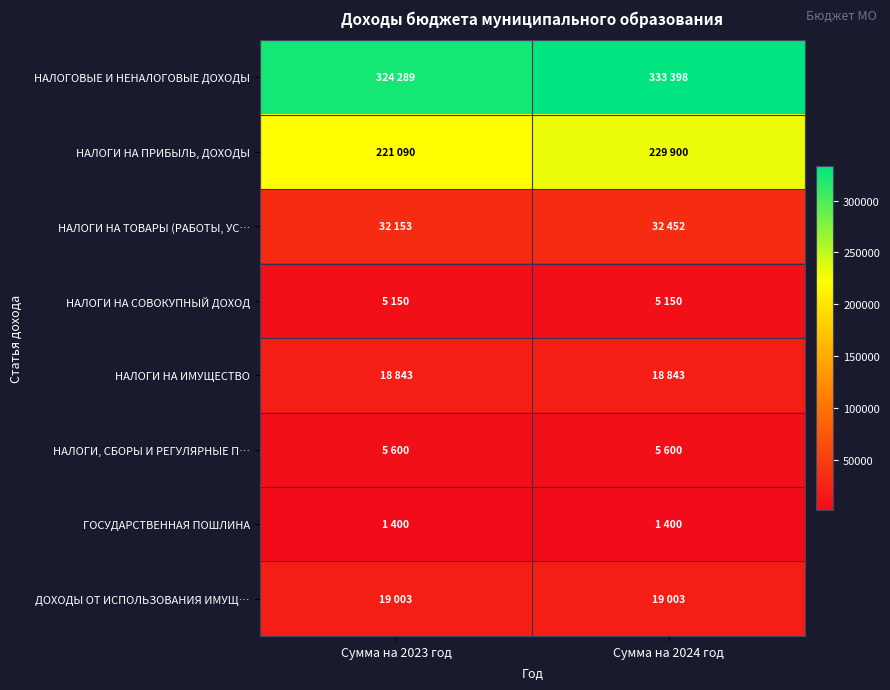

Count the number of categories in the chart.

2